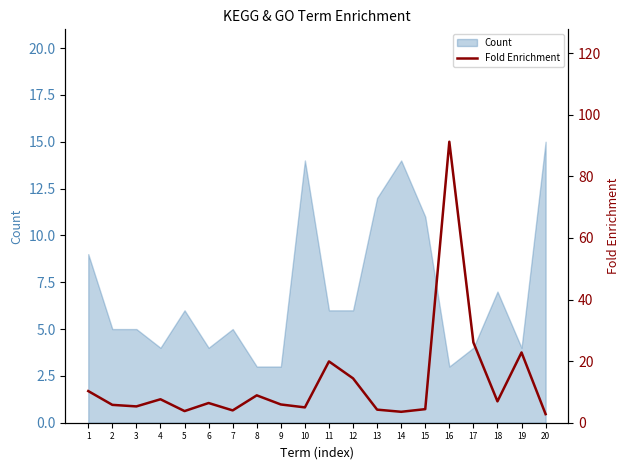

What is the greatest value displayed?

91.3